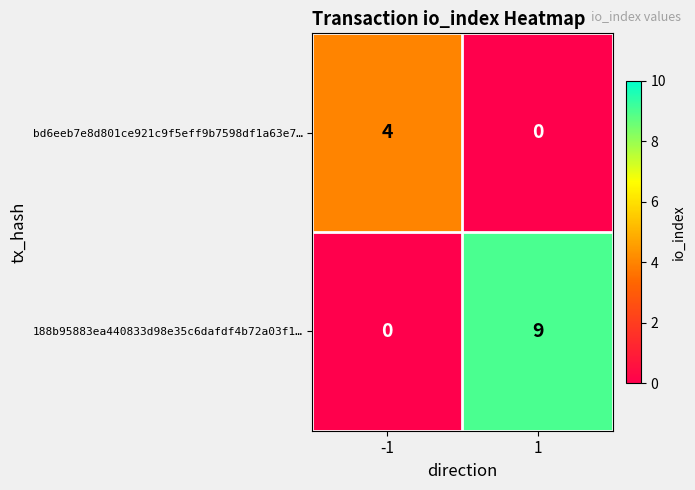

Which series has the widest spread of values?

188b95883ea440833d98e35c6dafdf4b72a03f1…